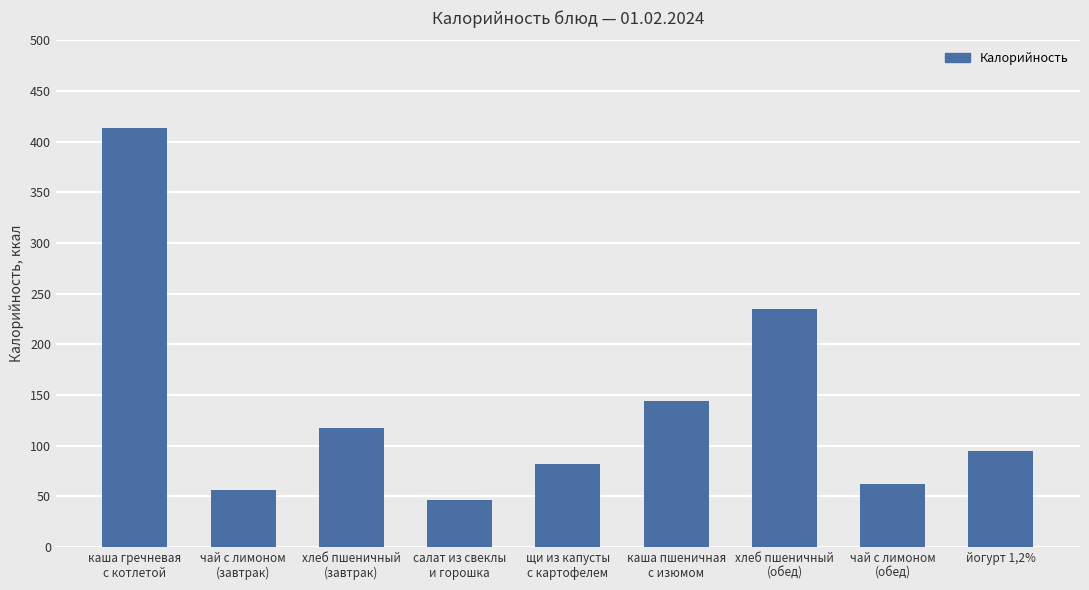

Reading right to left, transcribe all the data shown in this chart.

95.0	62.0	235.0	143.8	82.0	46.3	117.5	56.0	413.2